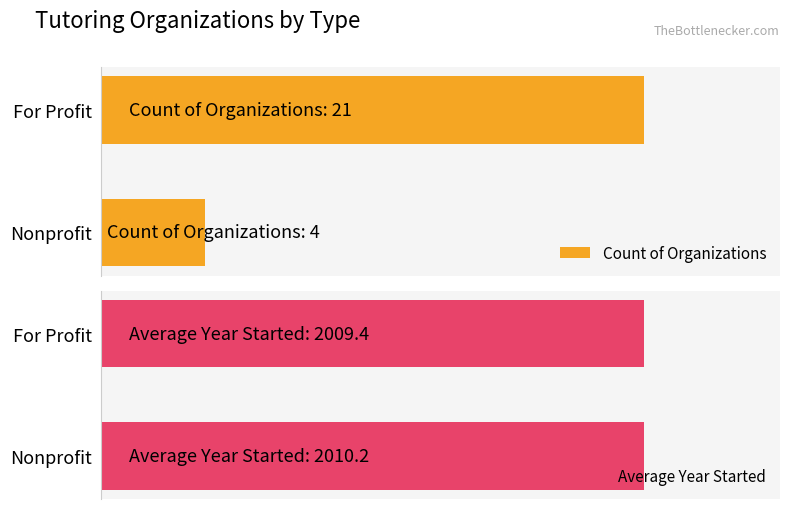

How many Average Year Started values are between 2009 and 2010?

1